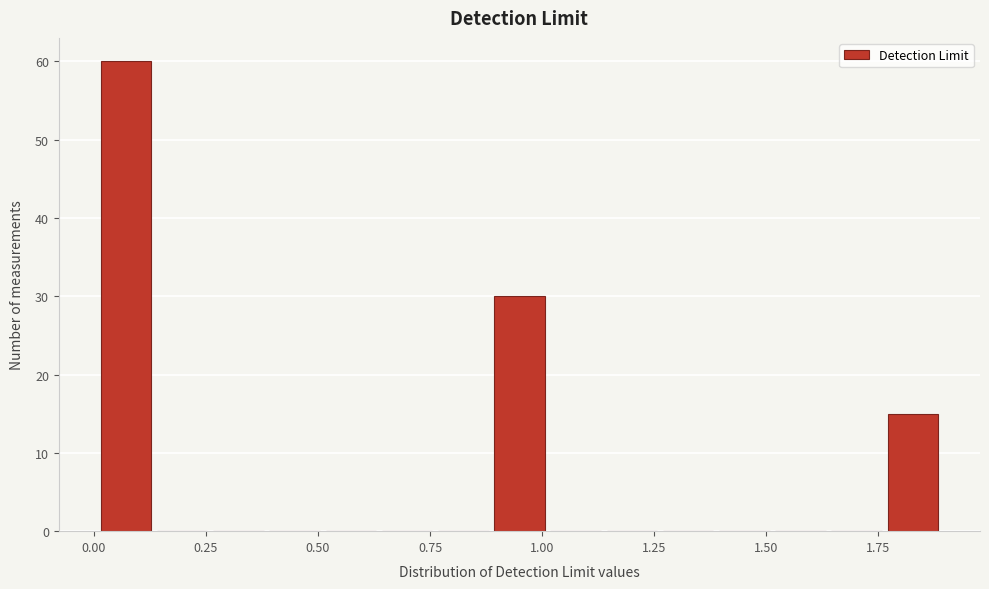

Around what value on the x-axis is the tallest bar? Give the approximate position of its centre, as read against the axis.

0.05